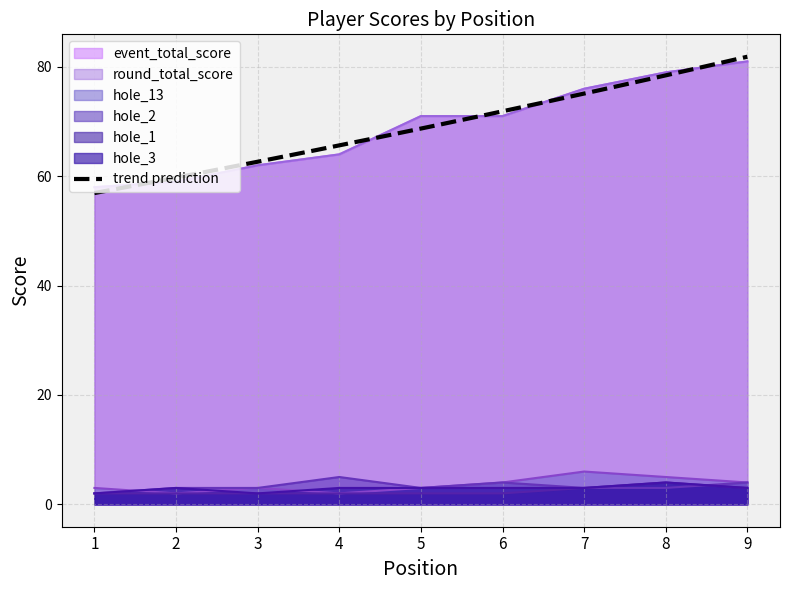

How many data points does each series have?

9